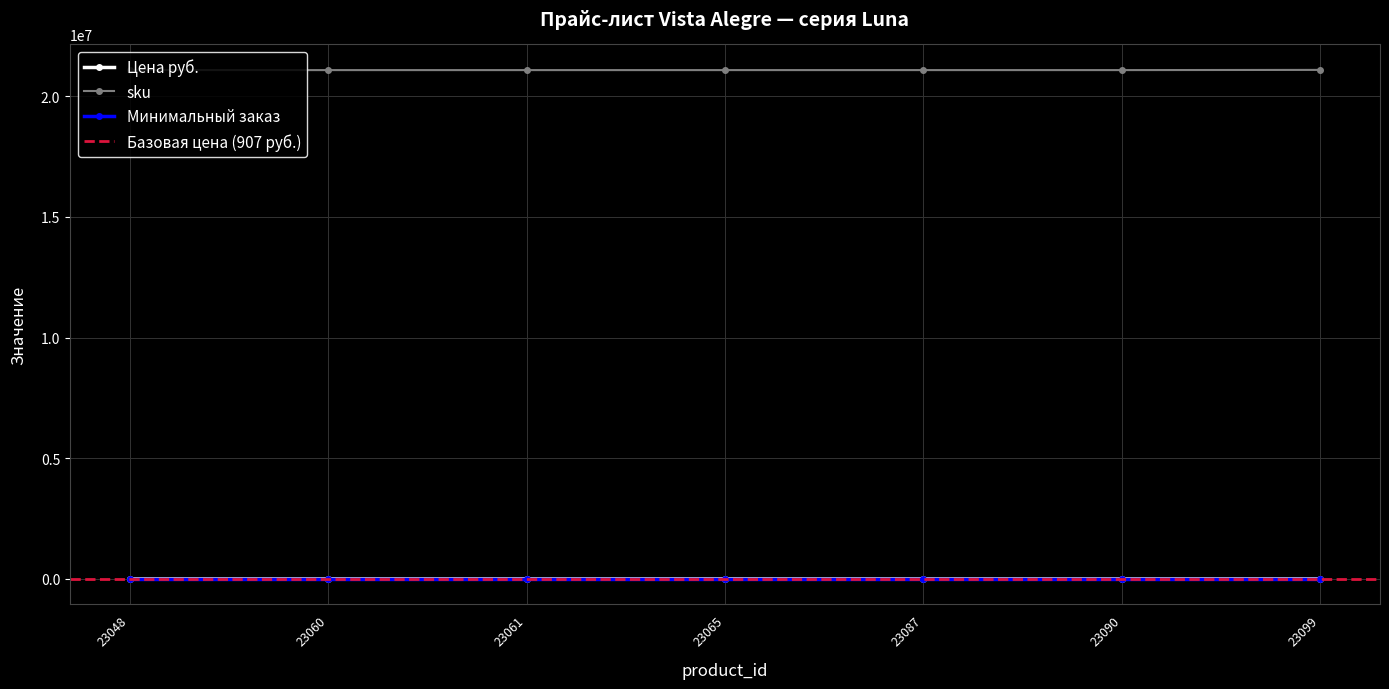

True or false: sku and Цена руб. intersect in this chart.

False